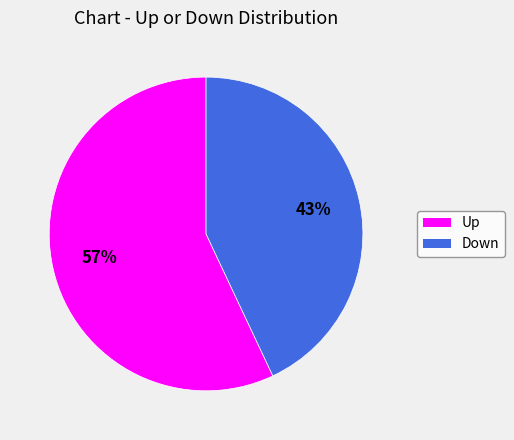

To the nearest percent, what is the difference between the largest and smallest slice percentages?

14%